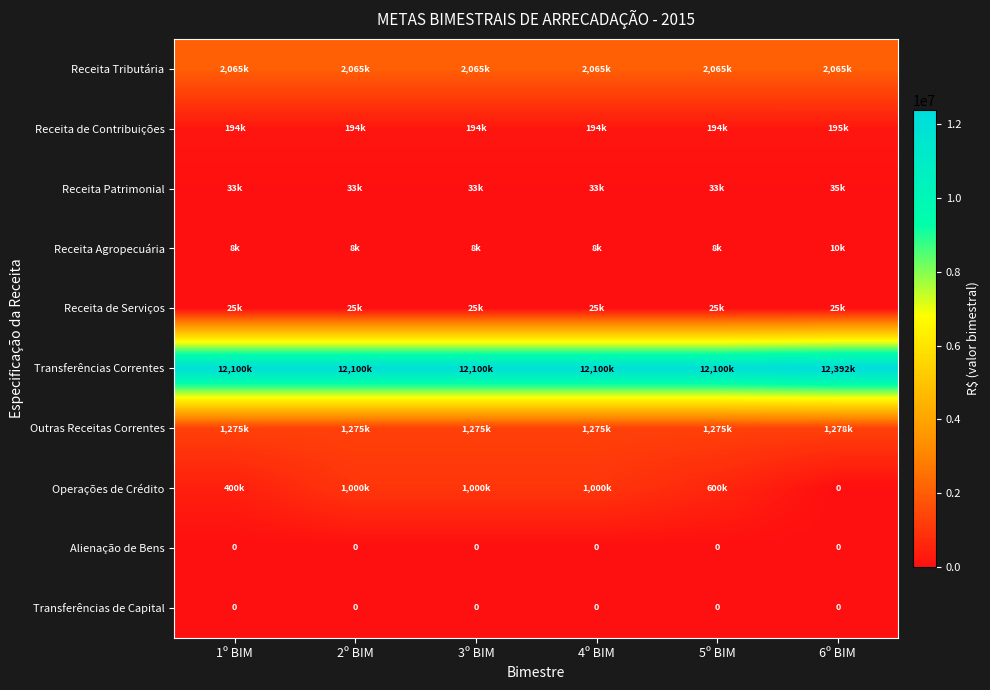

The Alienação de Bens series shows 0 at 2º BIM. True or false?

True